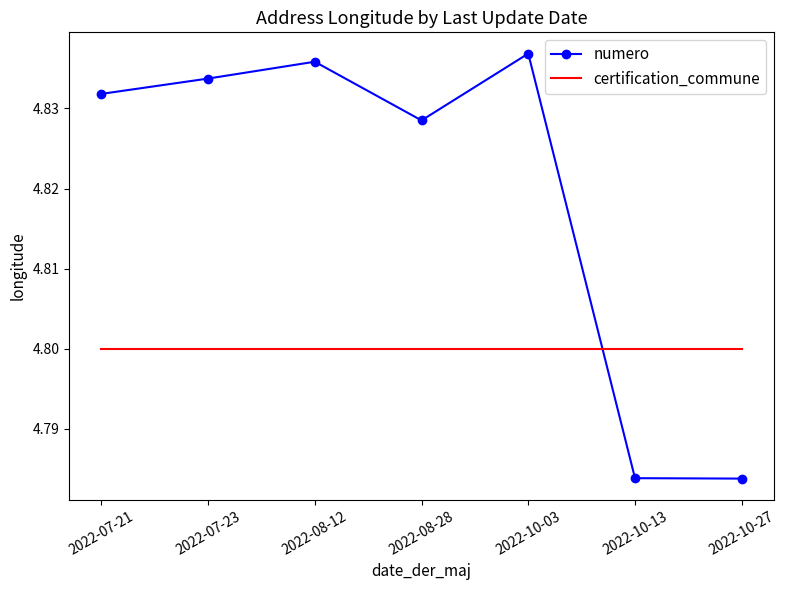

Is it true that certification_commune equals 4.8 at 2022-08-28?

True